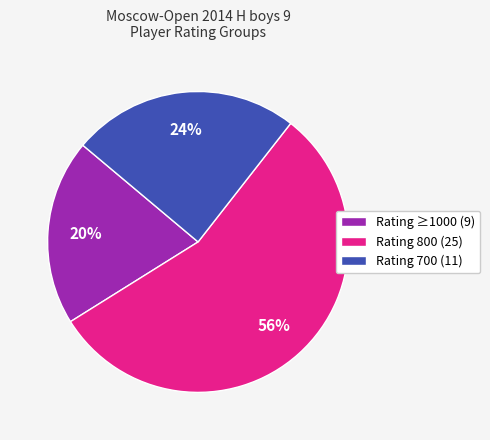

To the nearest percent, what is the combined percentage of Rating 700 (11) and Rating ≥1000 (9)?

44%